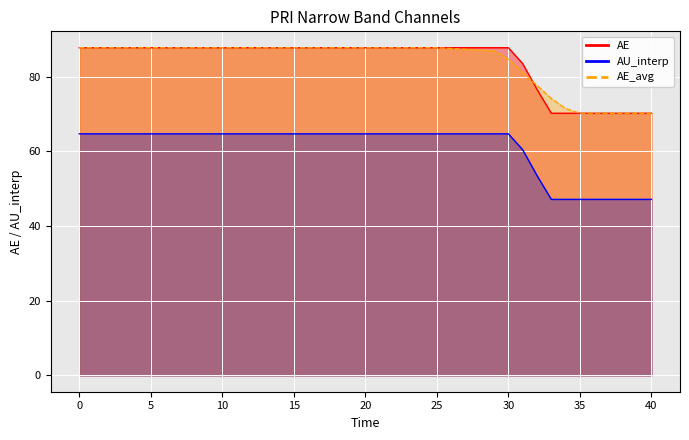

What is the difference between the second highest and minimum values in the AE series?

17.5